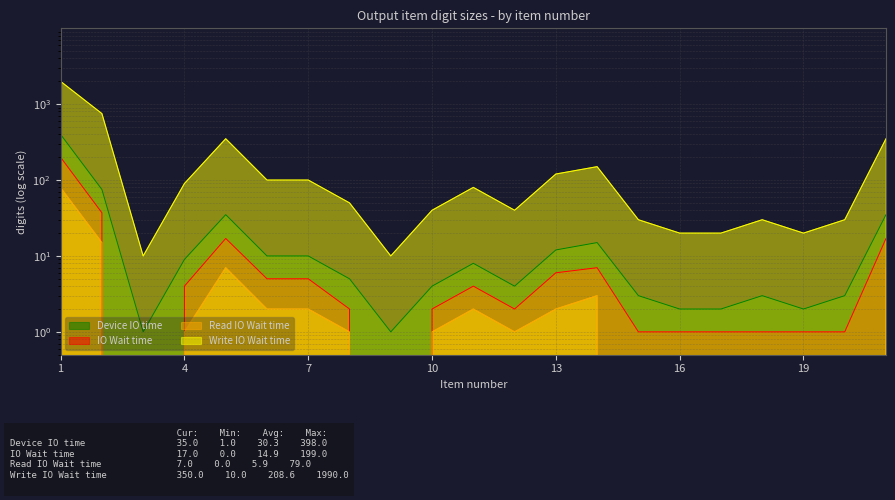

How many series are shown in this chart?

4